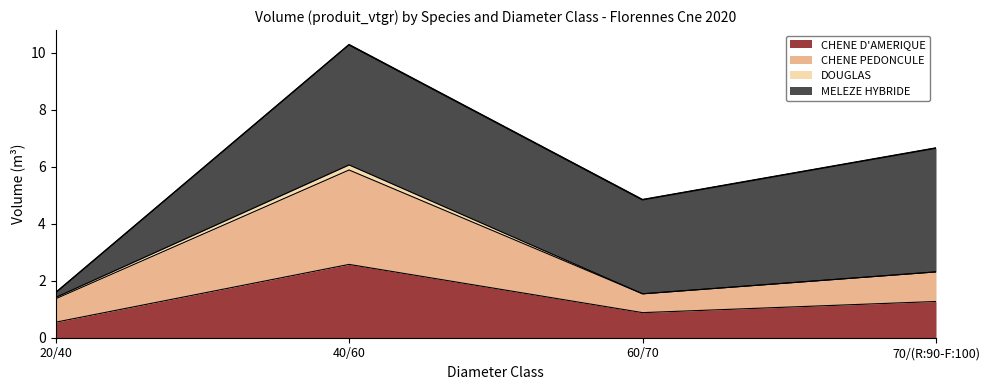

Read the CHENE D'AMERIQUE value at 70/(R:90-F:100).

1.3